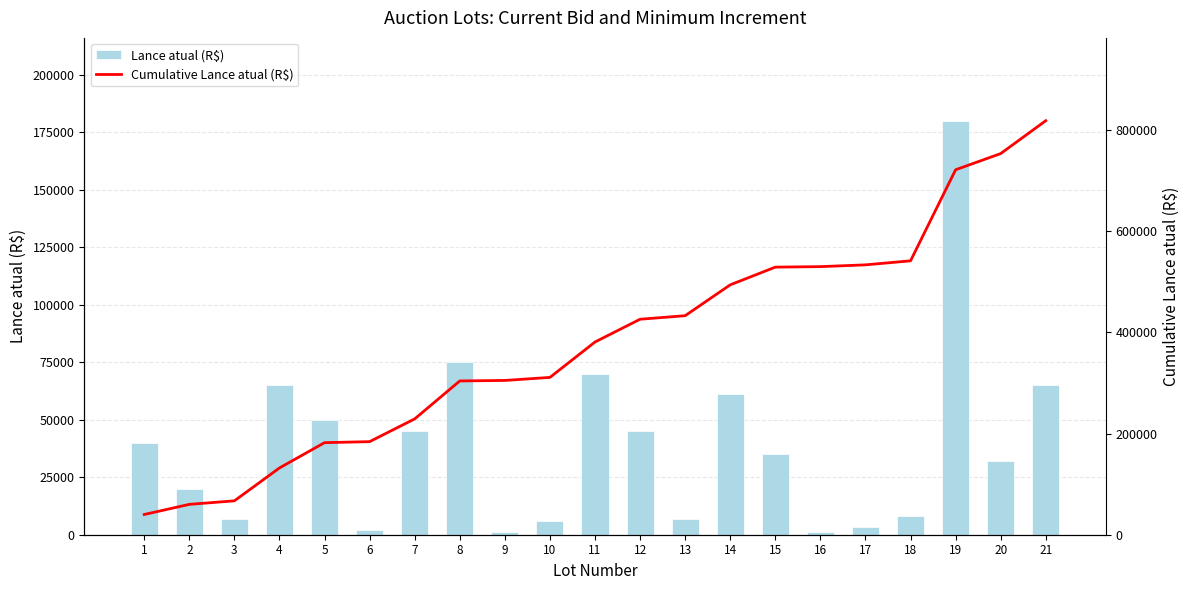

At which label does Lance atual (R$) first exceed 35000?

1